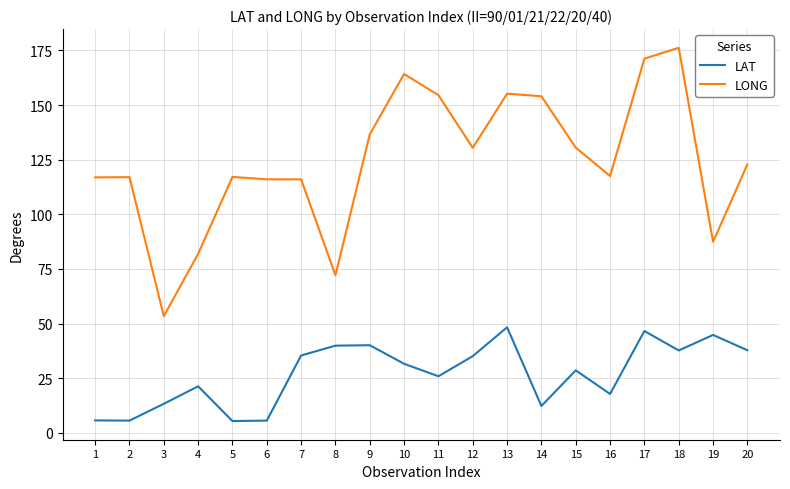

What is the difference between the highest and lowest values at 15?

101.9